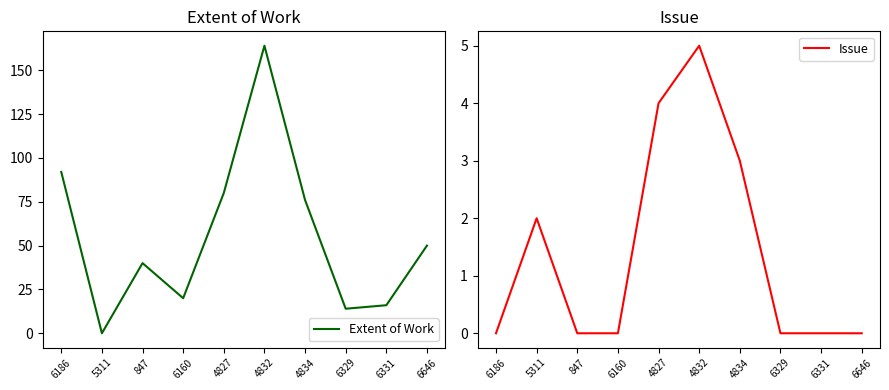

At which category does Issue reach its first local peak?

5311